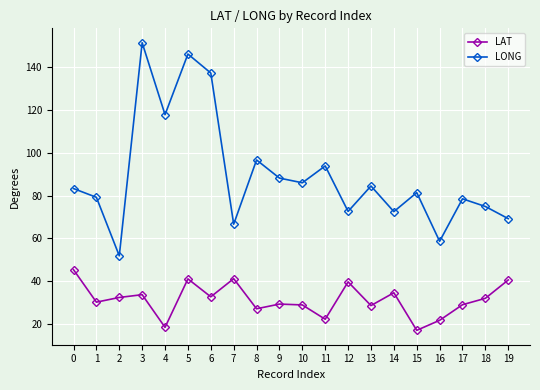

Which series has the widest spread of values?

LONG